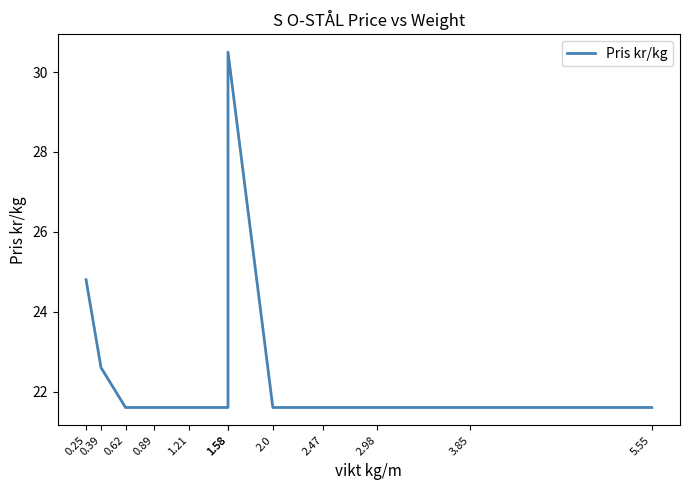

Is it true that the value at 2.0 is 21.6?

True